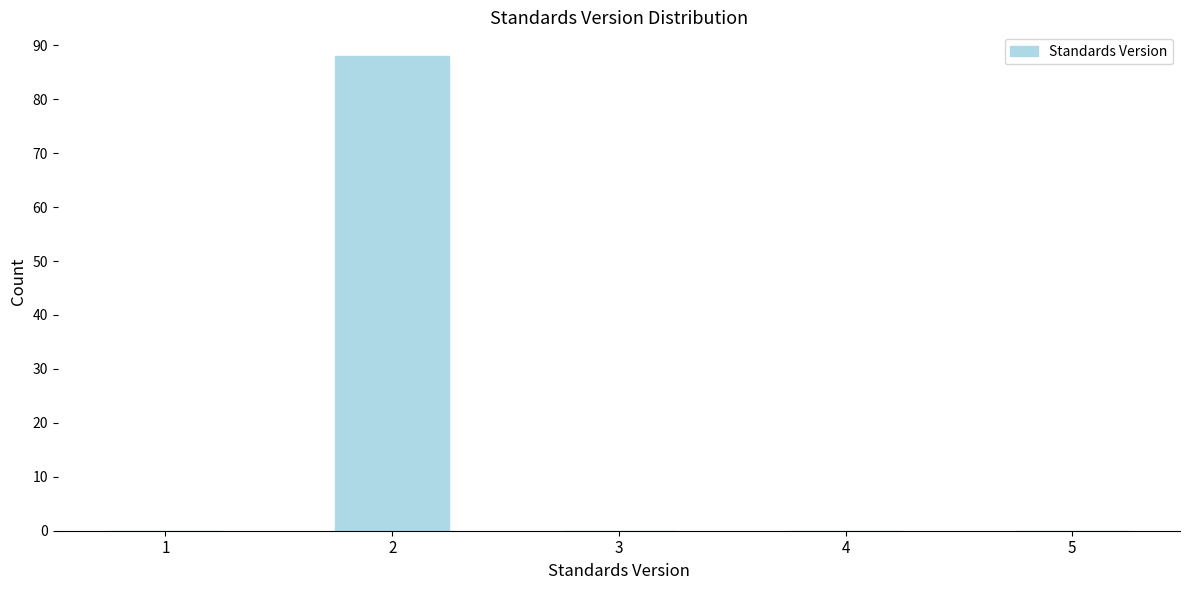

Reading right to left, extract all data points from this chart.

5=0	4=0	3=0	2=88	1=0